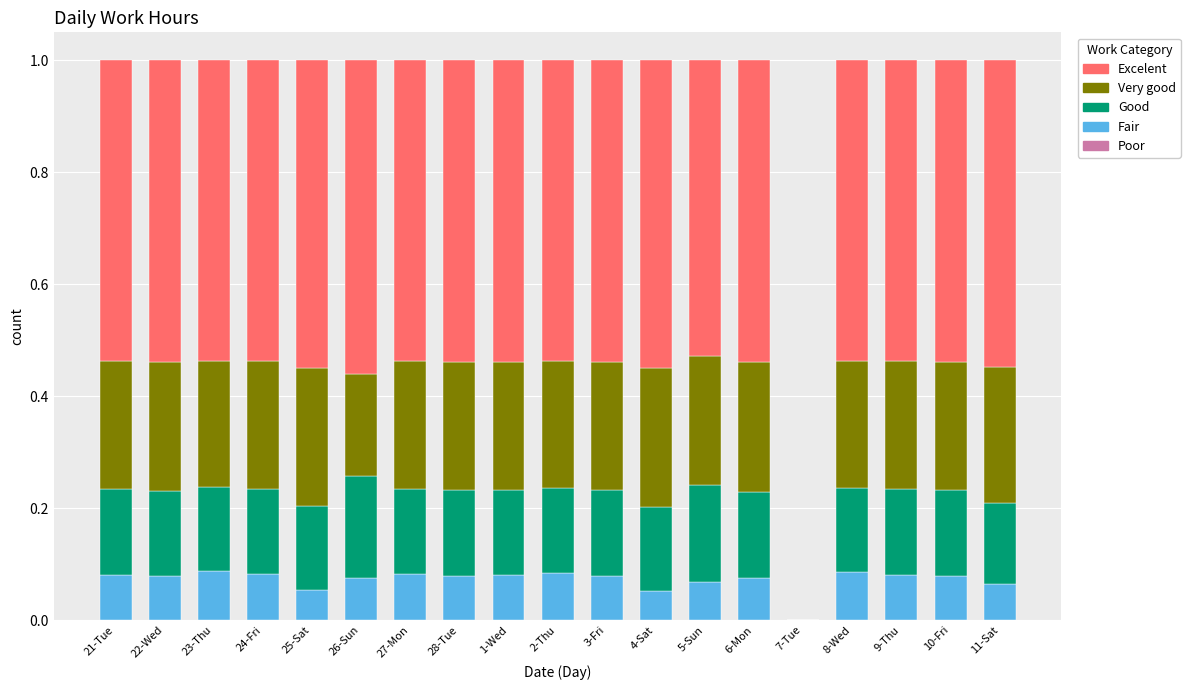

What is the total value across all series at 22-Wed?

1.0